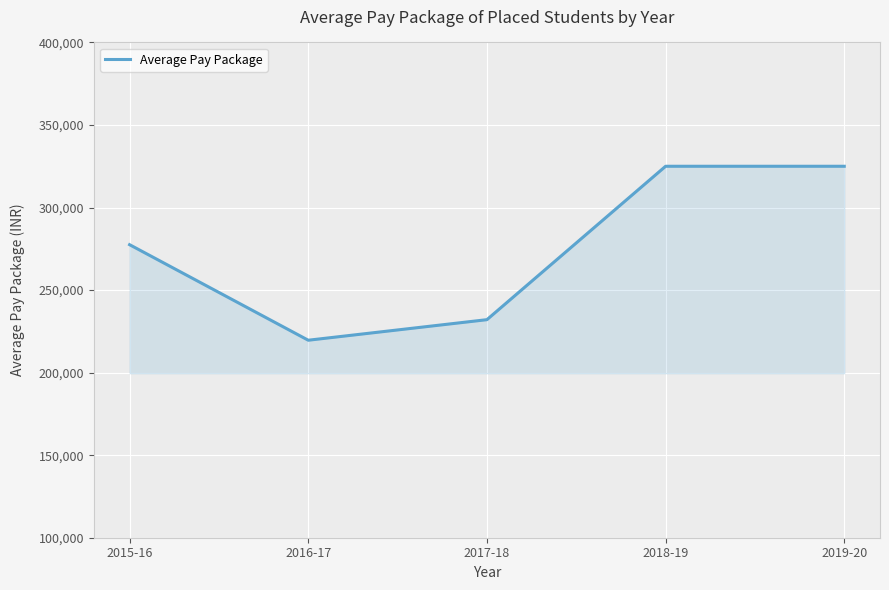

Which label corresponds to the smallest value in the chart?

2016-17